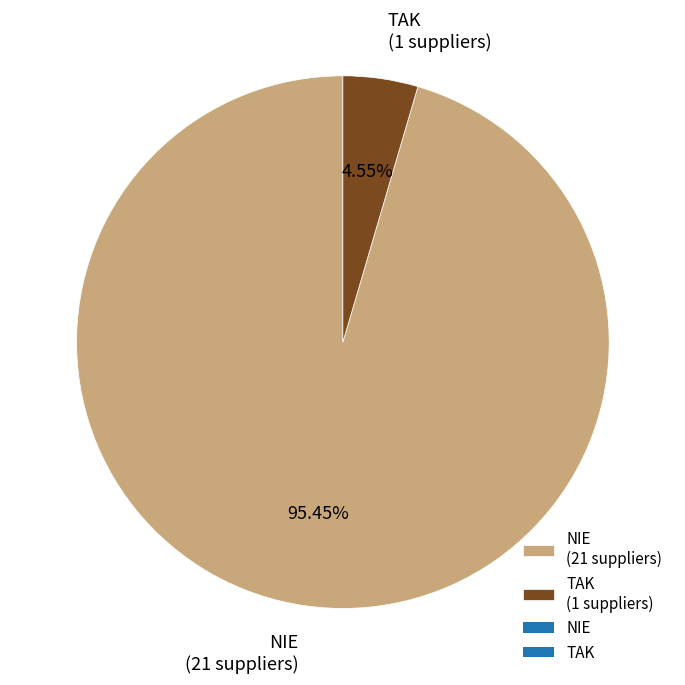

Which category has the biggest portion of the pie?

NIE